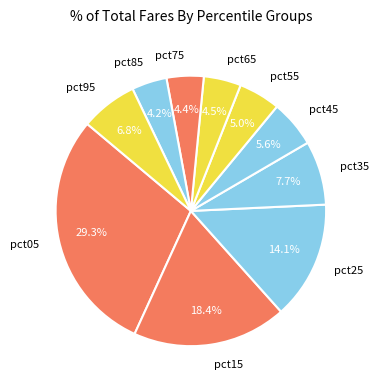

Is there a majority slice in this chart?

No